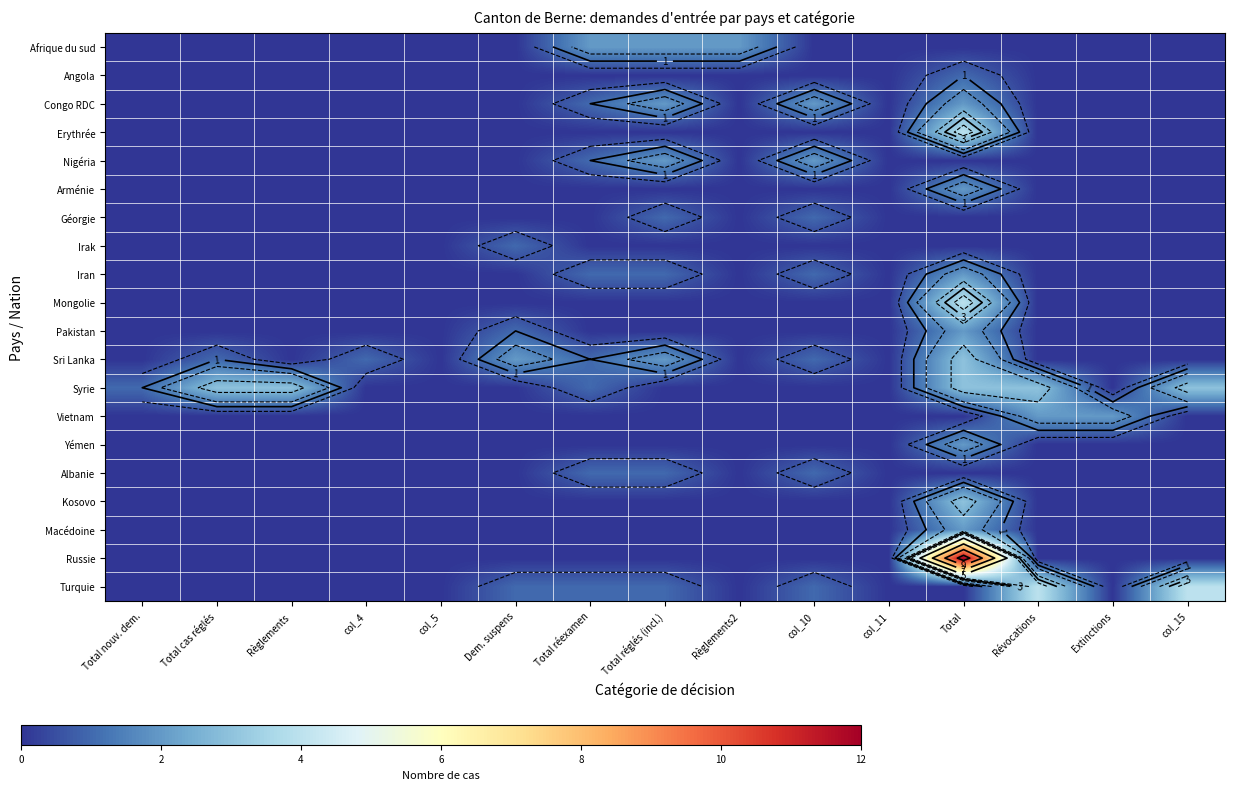

True or false: Géorgie has a value of 0 at Extinctions.

True